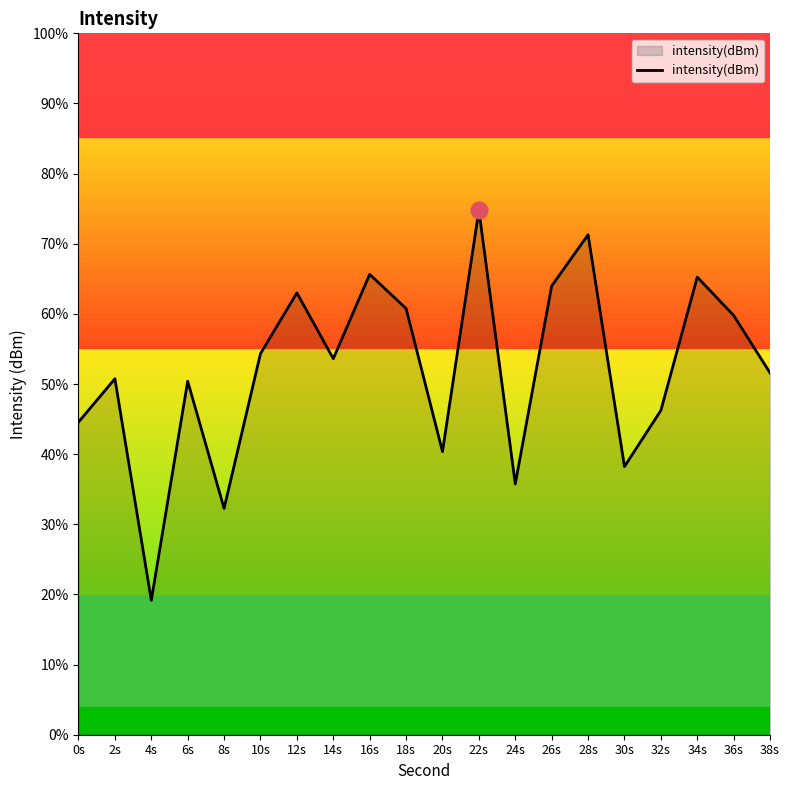

True or false: the data has more than 2 interior local peaks.

True